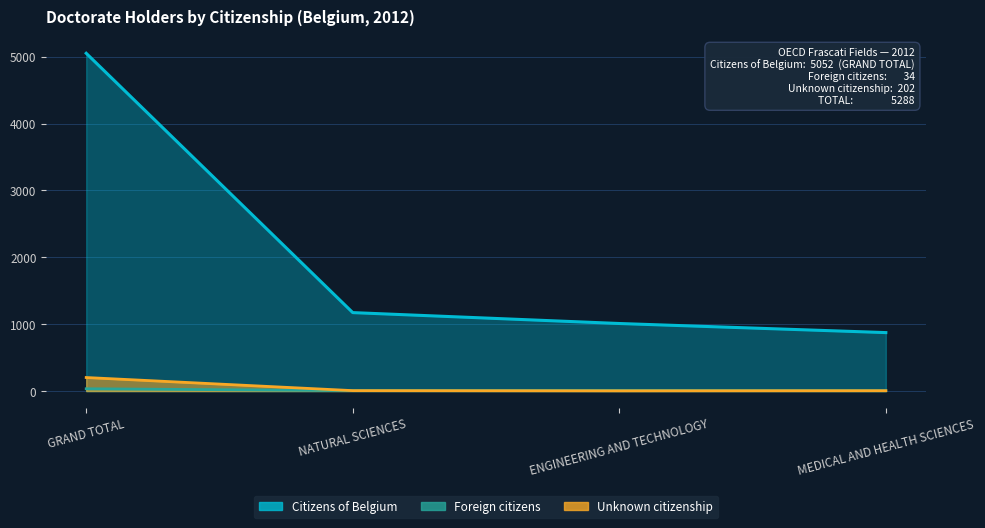

Which category has the lowest value across all series?

ENGINEERING AND TECHNOLOGY